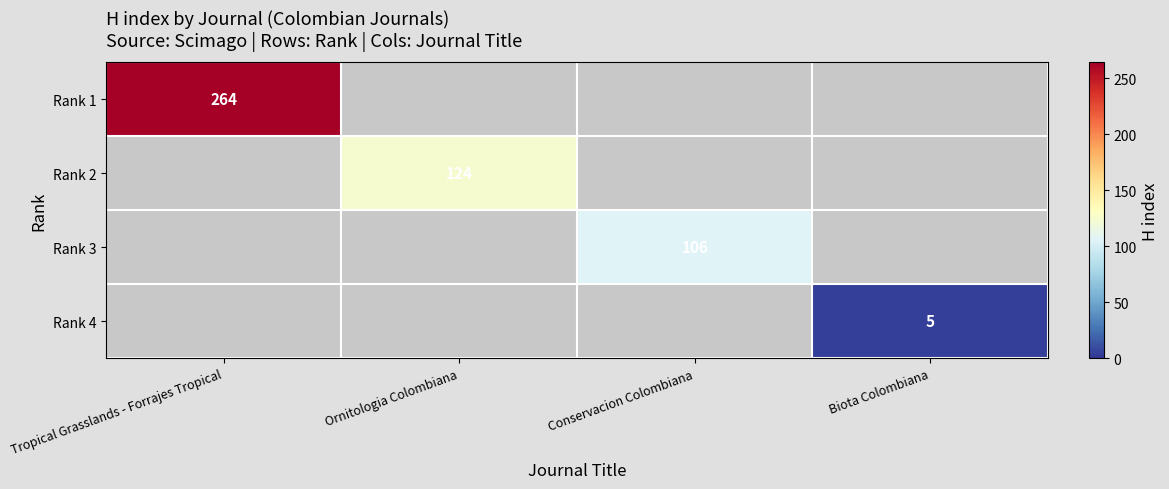

Is it true that Rank 3 equals 44 at Conservacion Colombiana?

False